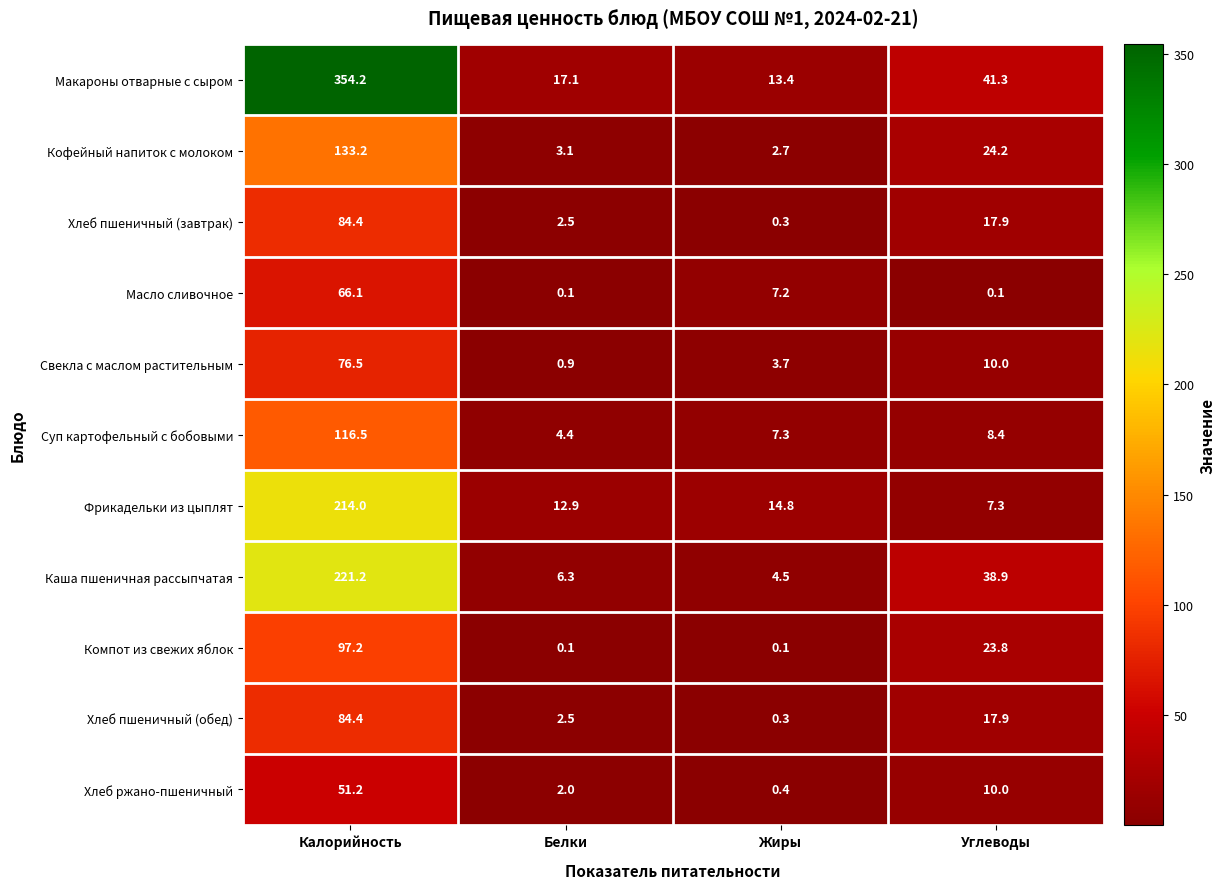

List the labels in order of Каша пшеничная рассыпчатая value, smallest first.

Жиры, Белки, Углеводы, Калорийность